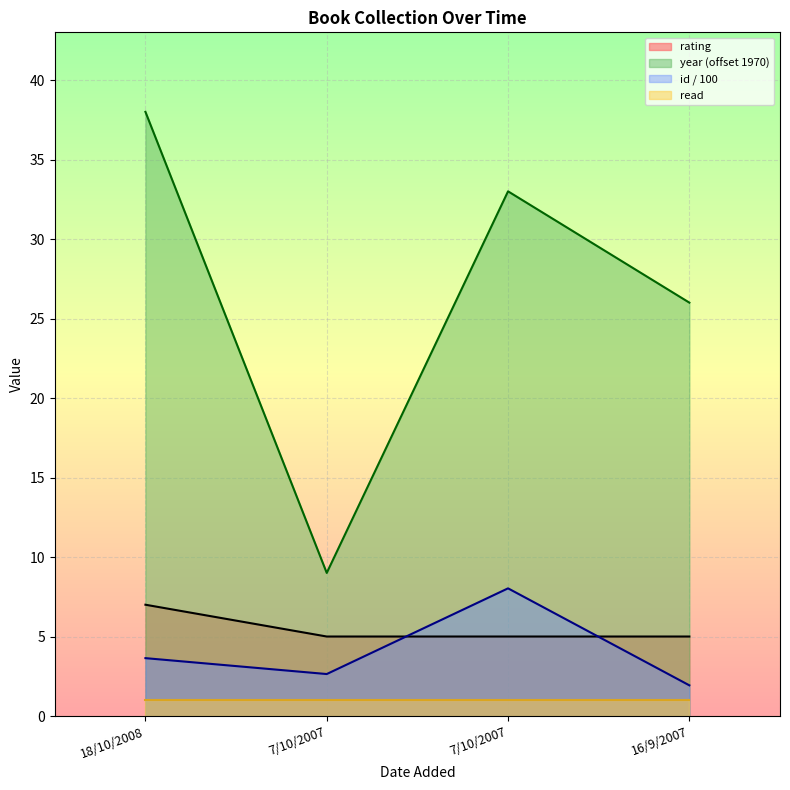

At which category is the sum across all series the highest?

18/10/2008